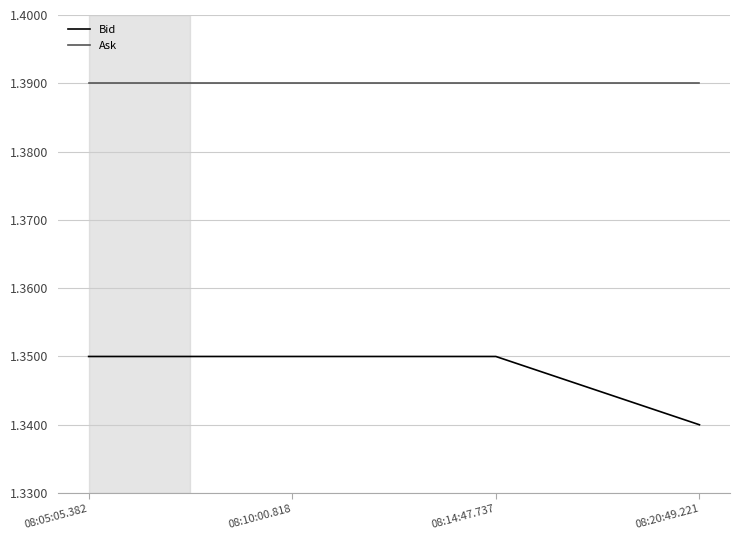

What position from the right is 08:14:47.737?

2